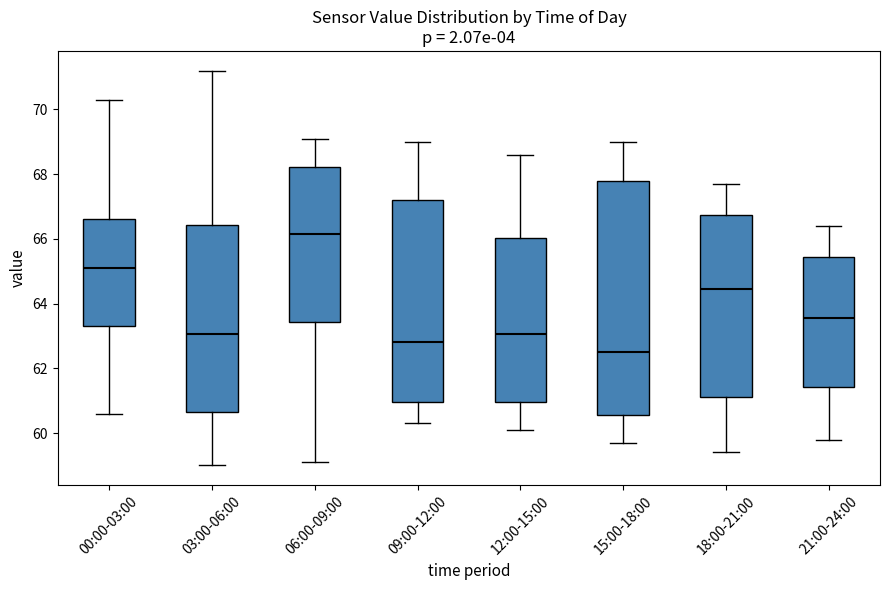

Which box is the tallest, from its lower edge to its upper edge?

15:00-18:00